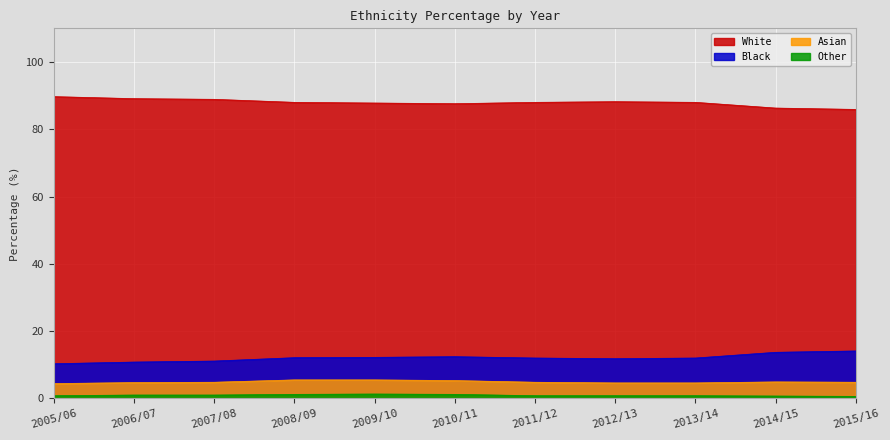

True or false: Other has a value of 0.2 at 2006/07.

False